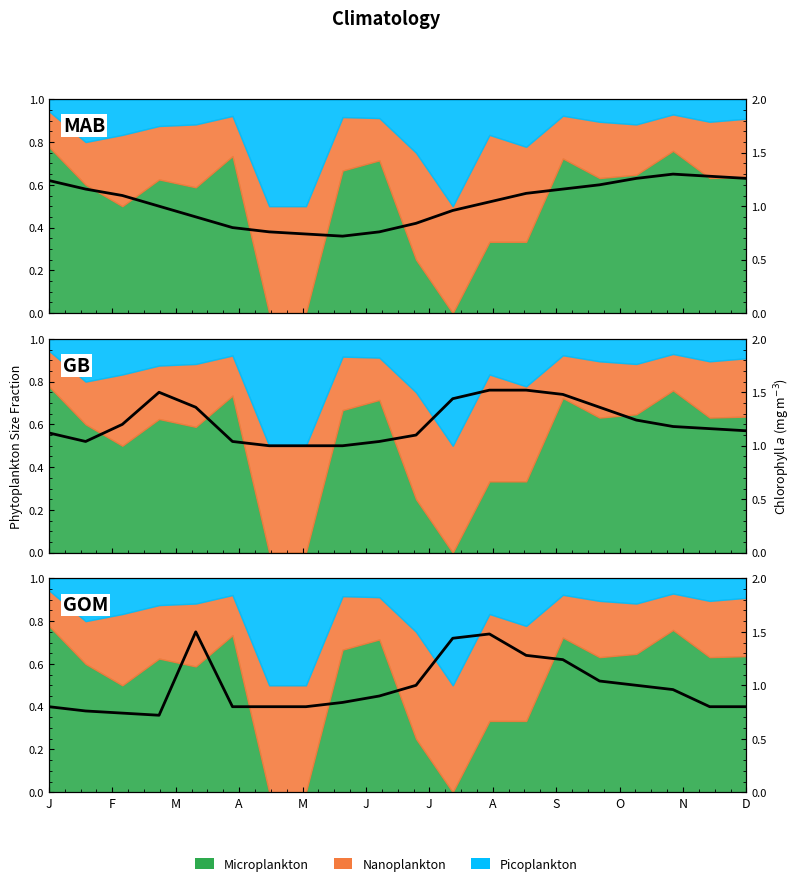

What is the label of the 20th point from the right?

J